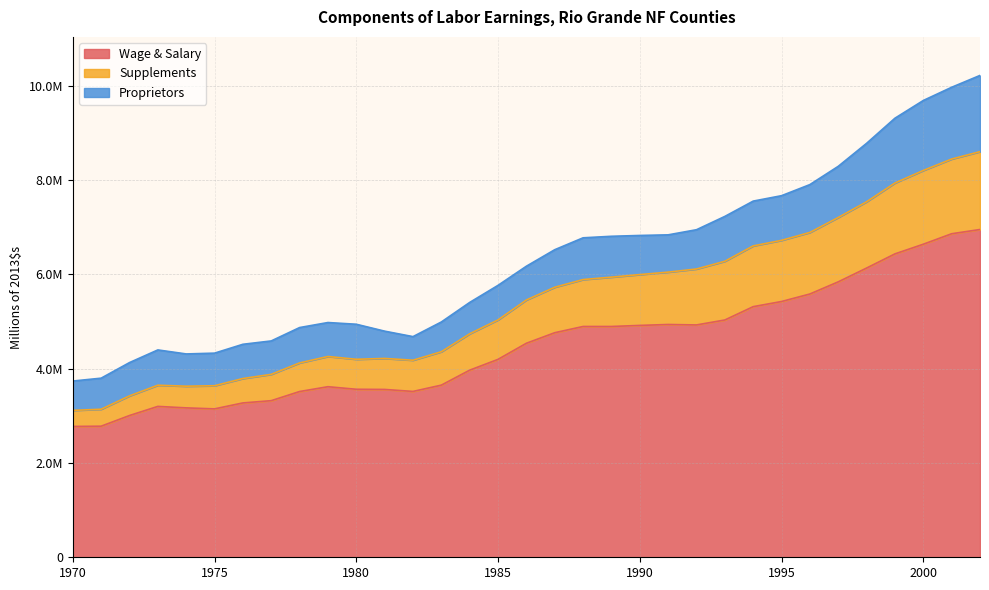

The value of Wage & Salary at 1978 is 3513924. True or false?

True